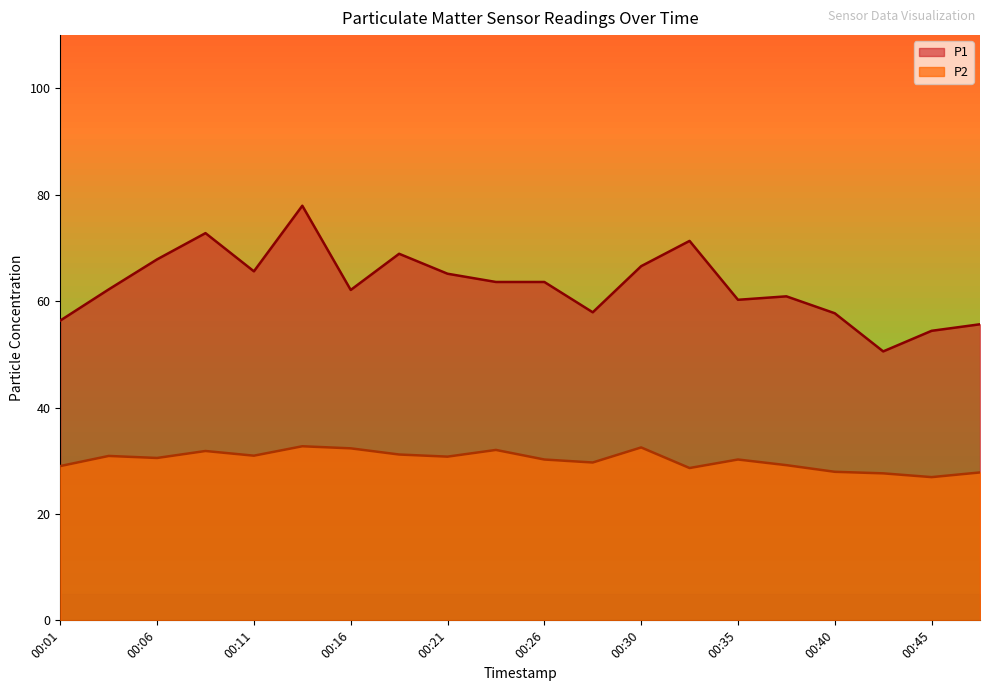

What is the average value of the P2 series?

30.1